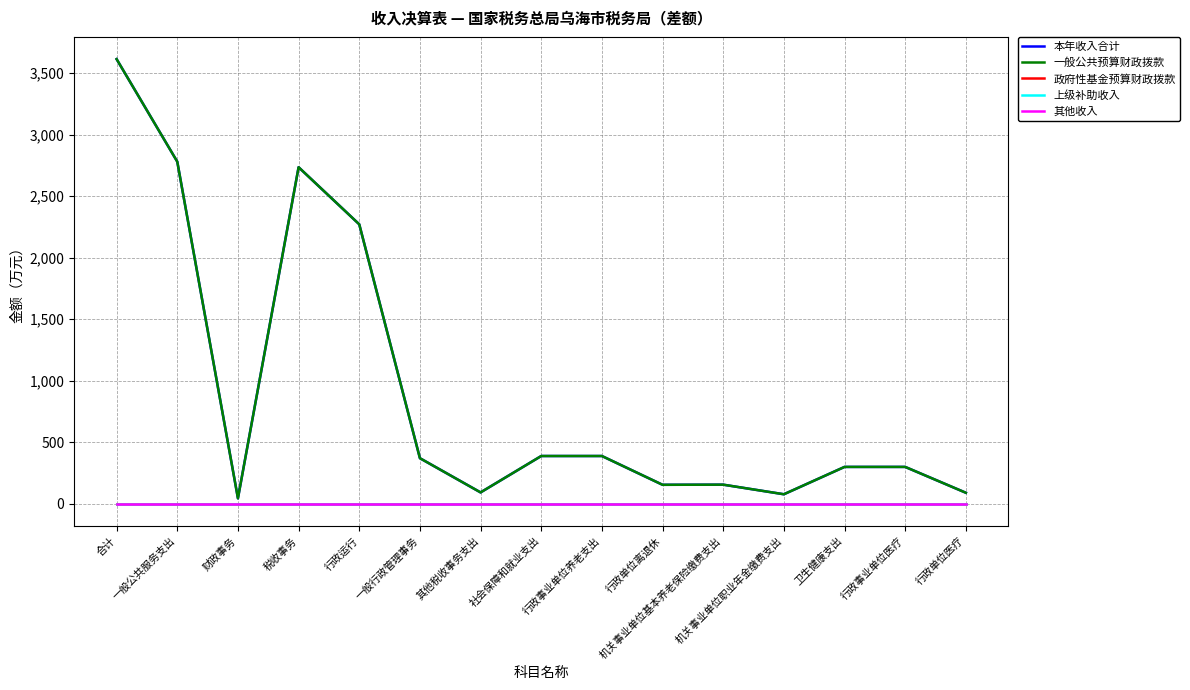

List the series in order of their peak value, lowest first.

政府性基金预算财政拨款, 上级补助收入, 其他收入, 本年收入合计, 一般公共预算财政拨款